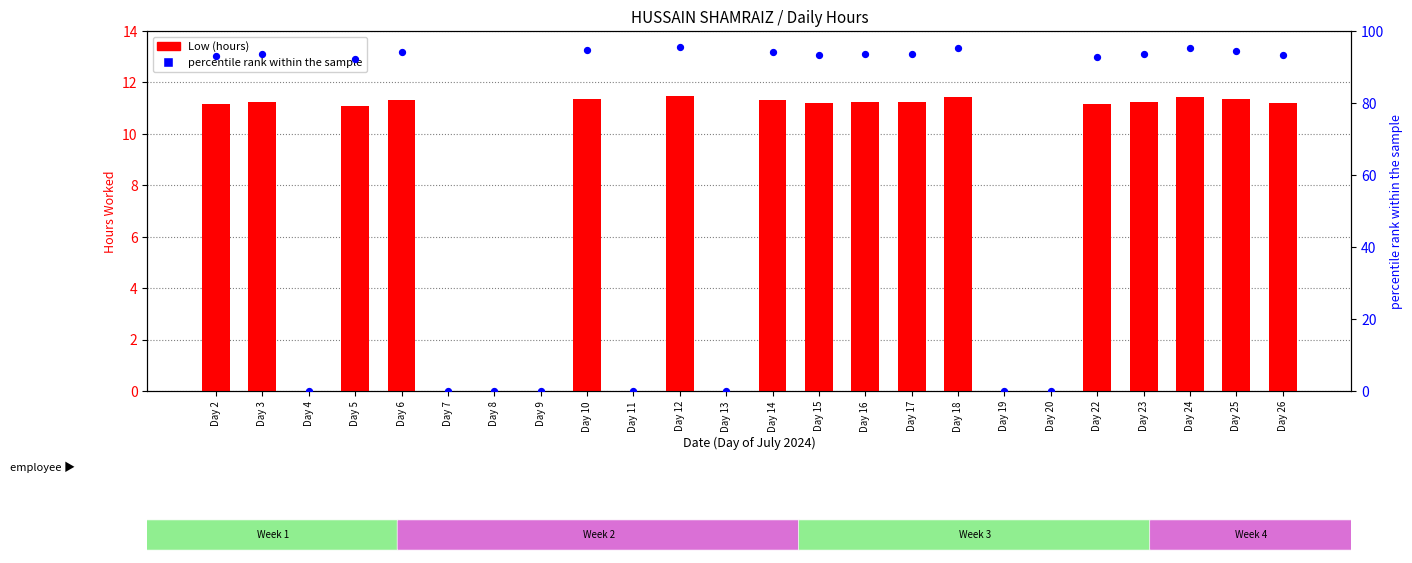

Which series has the largest total across all categories?

percentile rank within the sample